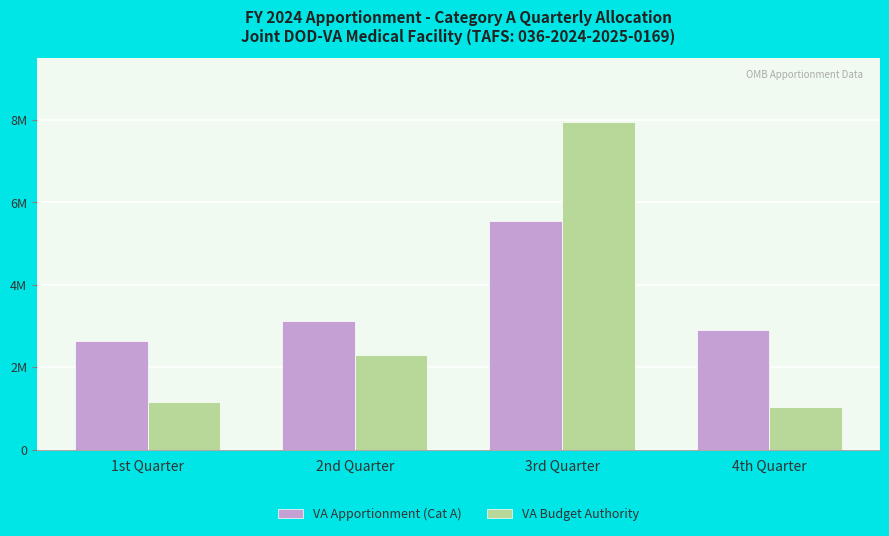

What is the value of the VA Apportionment (Cat A) bar at the 2nd from the left?

3116390